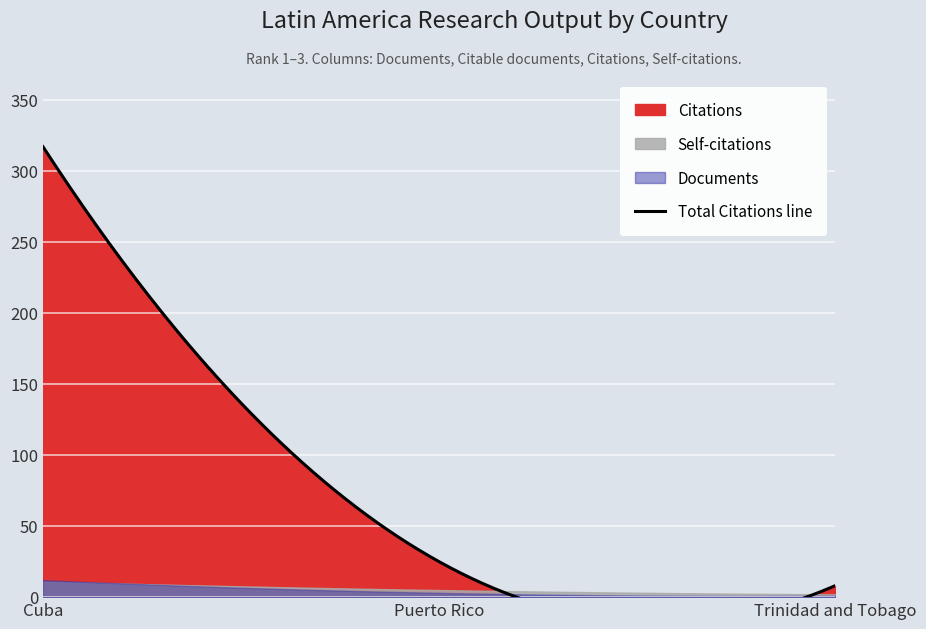

What position from the left is Cuba?

1